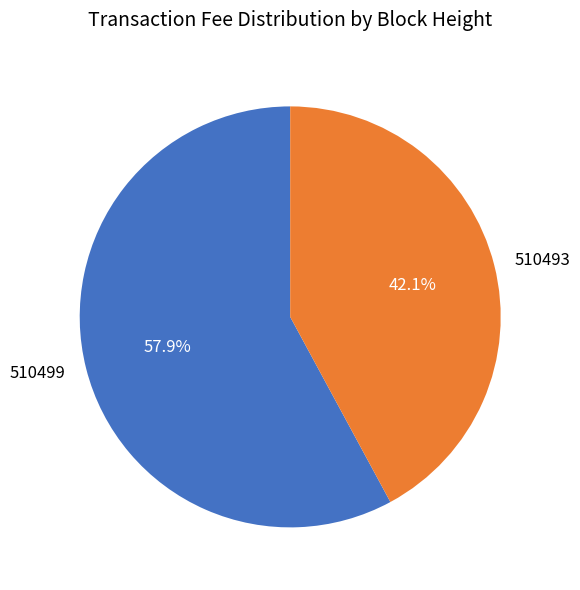

How many segments does this pie chart have?

2